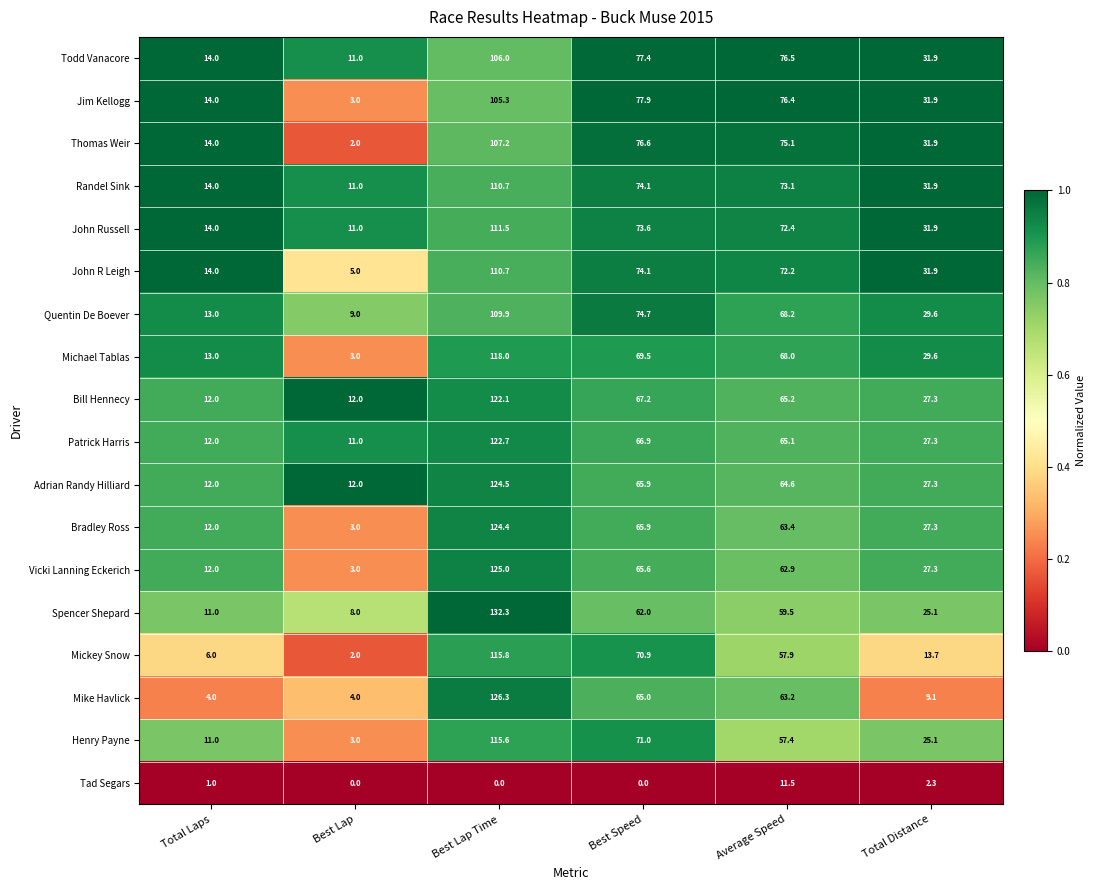

Rank the categories by Spencer Shepard value from lowest to highest.

Best Lap, Total Laps, Total Distance, Average Speed, Best Speed, Best Lap Time